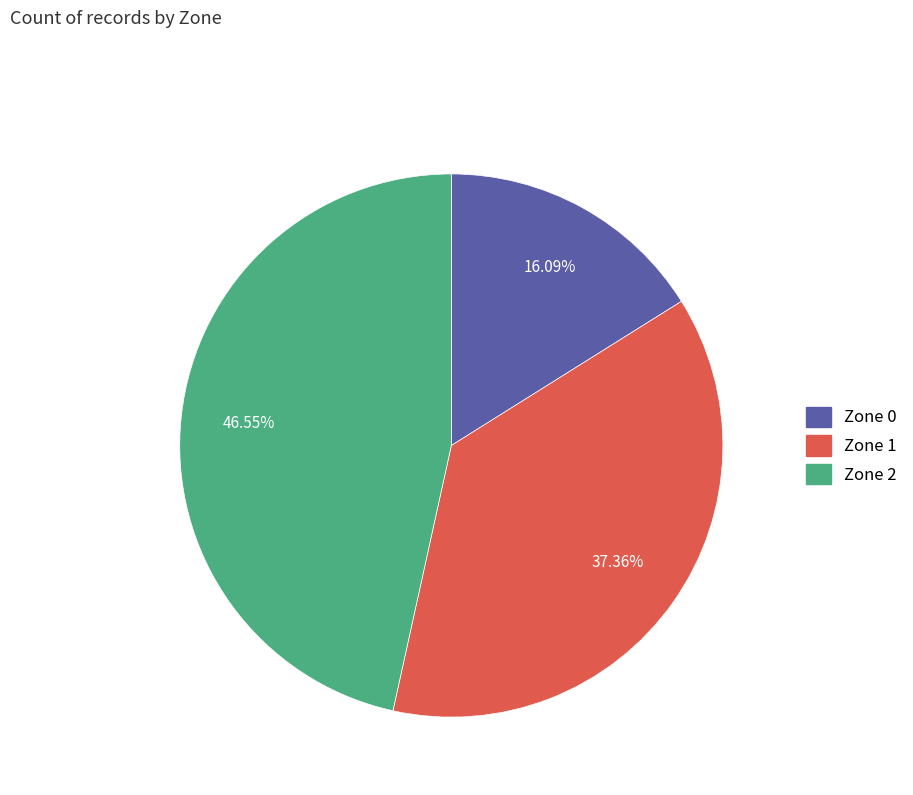

To the nearest percent, what is the difference between the Zone 2 and Zone 1 slice percentages?

9%